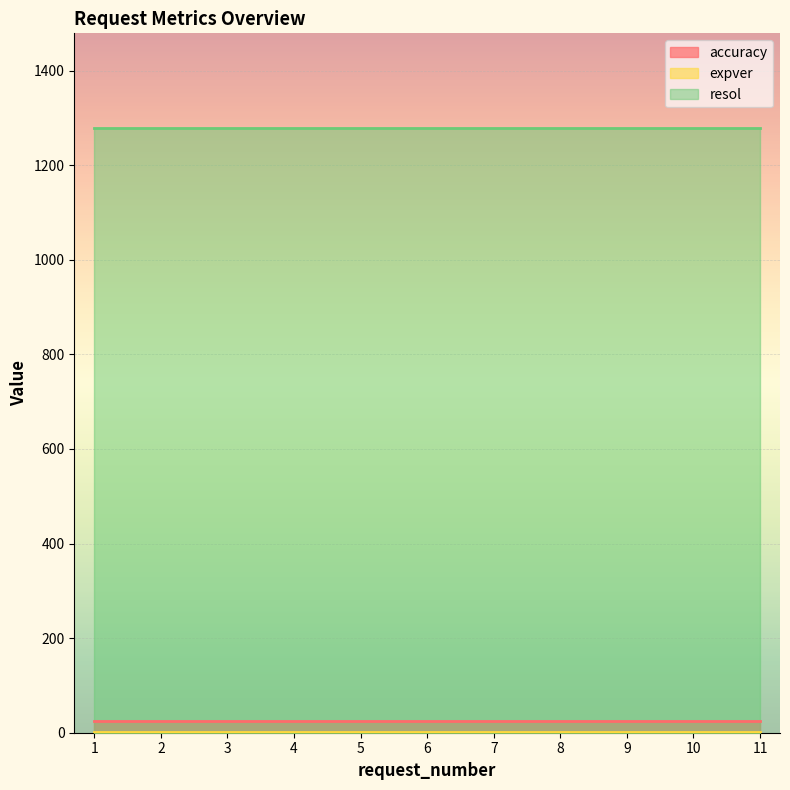

Which series has the largest range (max minus min)?

accuracy